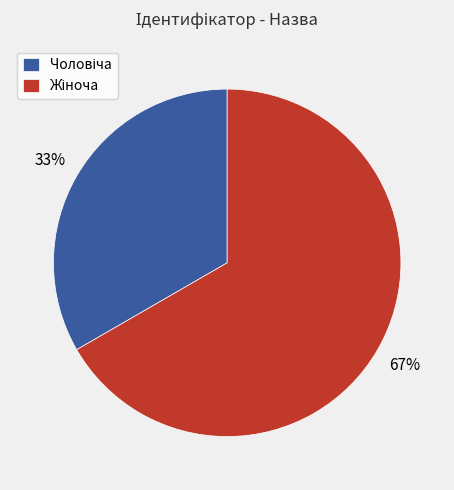

To the nearest percent, what is the average slice percentage?

50%